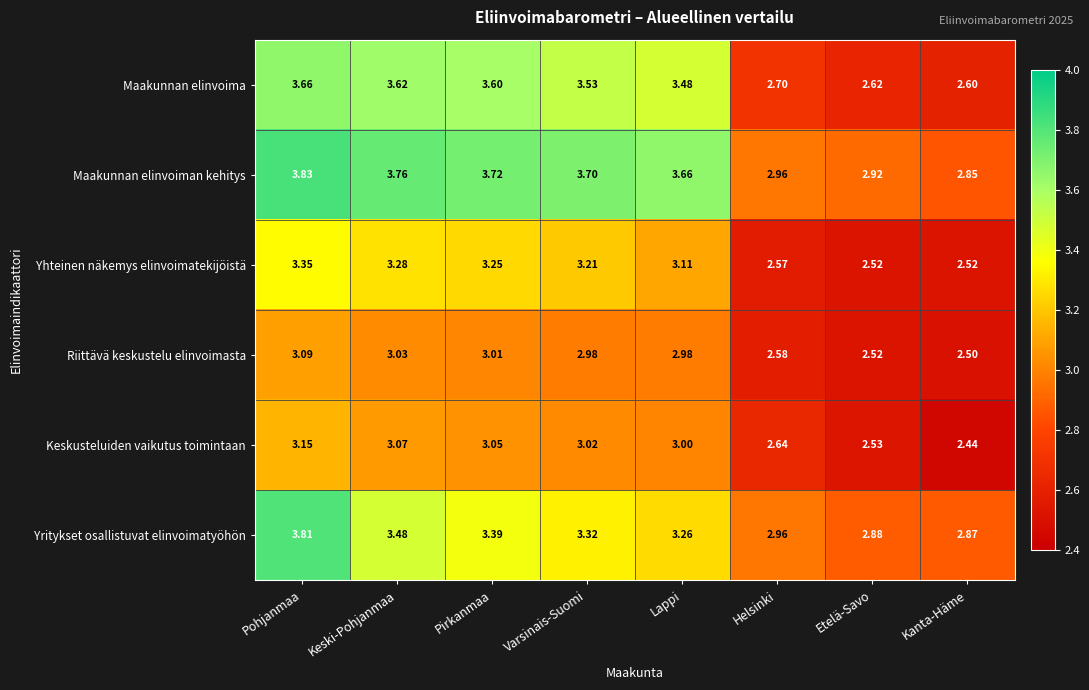

Which series changed the most between Pohjanmaa and Kanta-Häme?

Maakunnan elinvoima